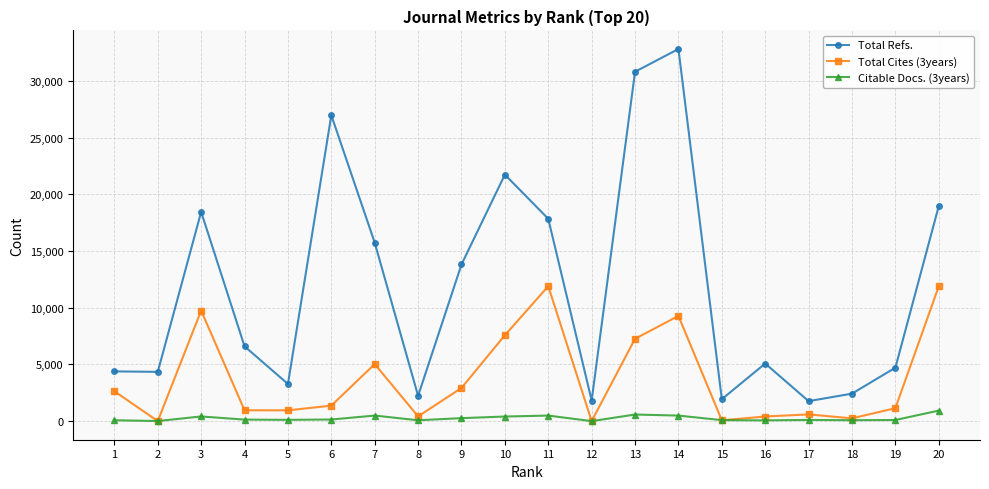

What is the greatest value displayed?

32814